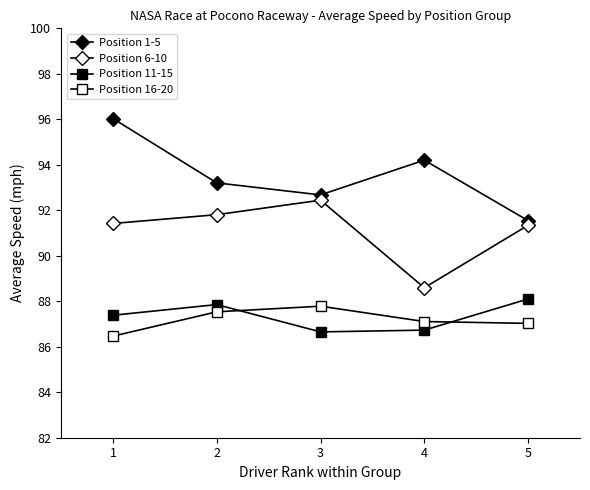

What is the greatest value displayed?

96.0